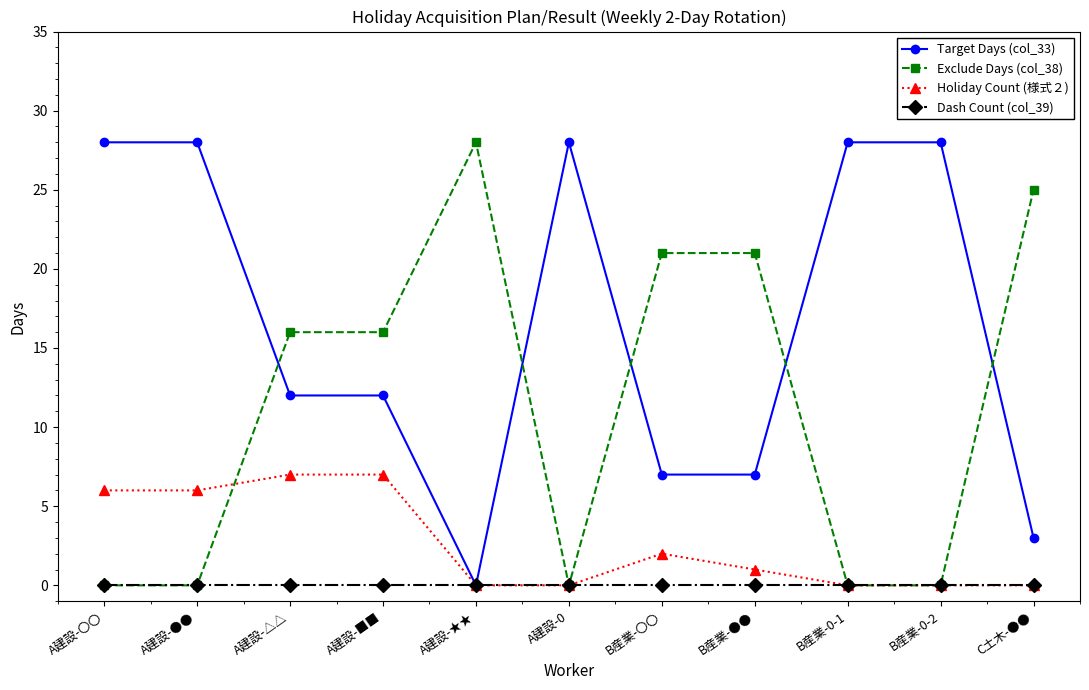

Rank the series at A建設-■■ from highest to lowest value.

Exclude Days (col_38), Target Days (col_33), Holiday Count (様式２), Dash Count (col_39)